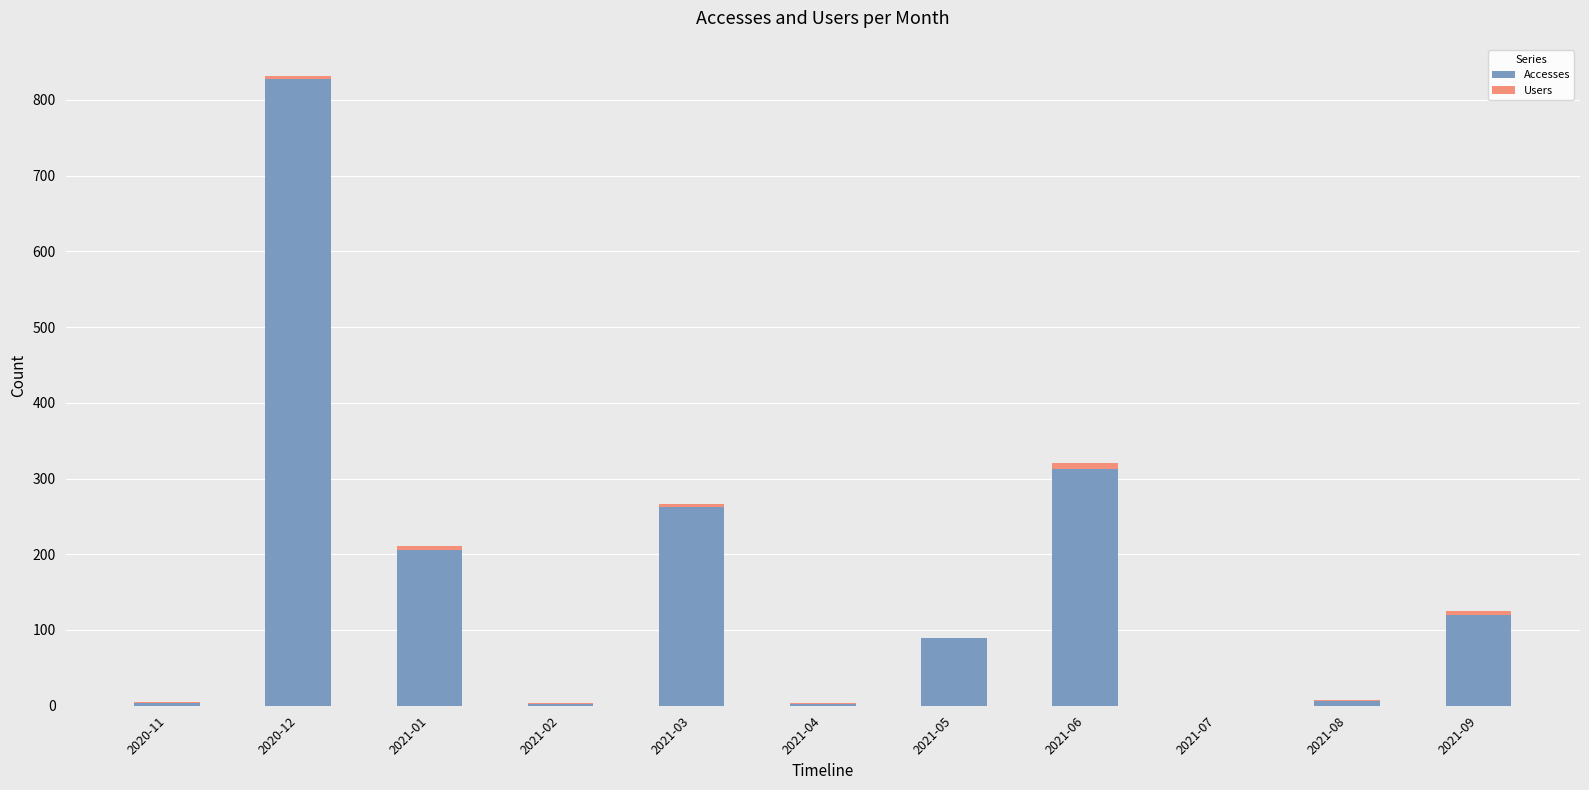

How many categories are shown in the chart?

11